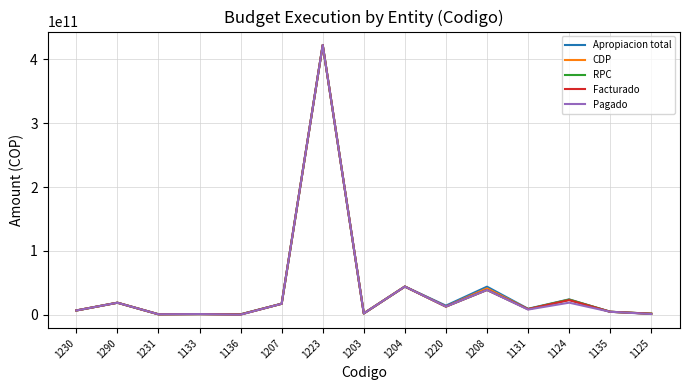

Which label corresponds to the largest value in the chart?

1223